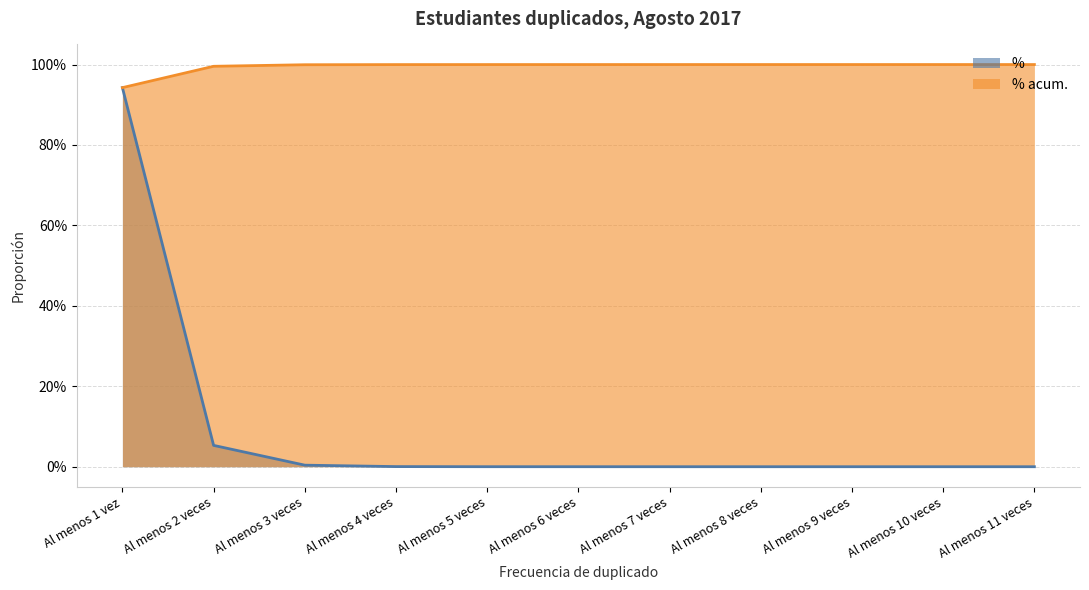

How many lines are shown in the chart?

2